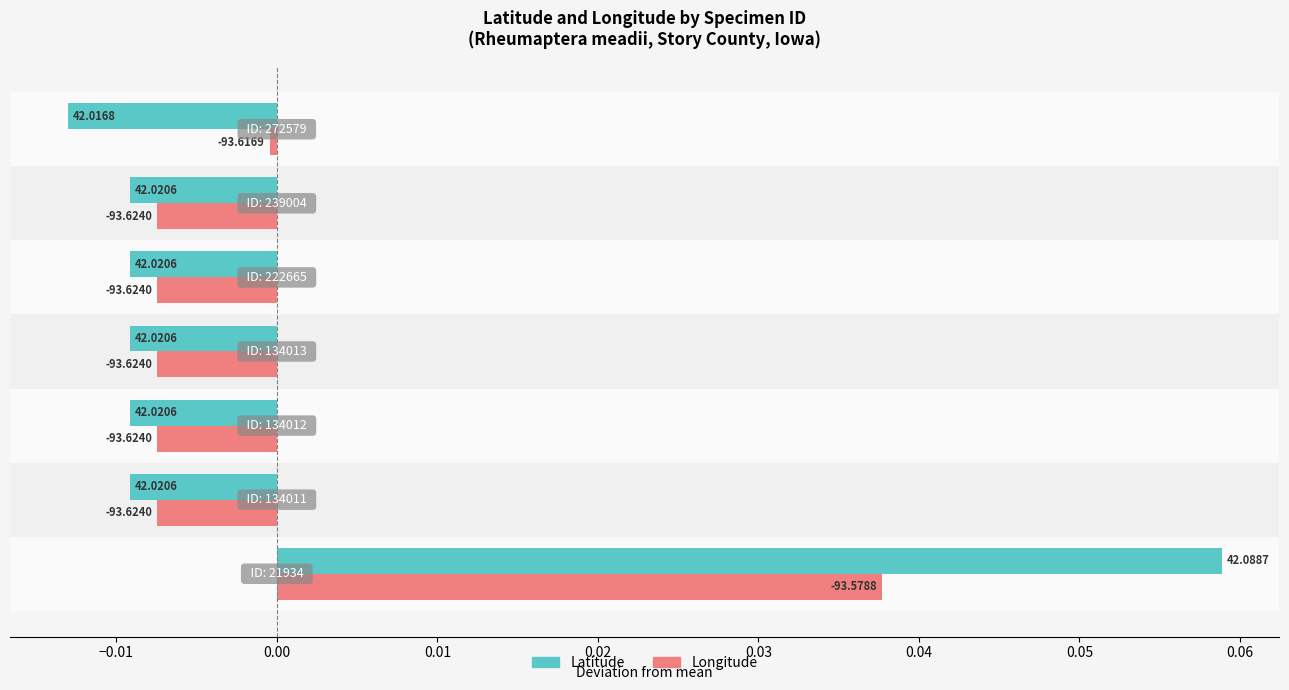

What are all the series names shown in the legend?

Latitude, Longitude